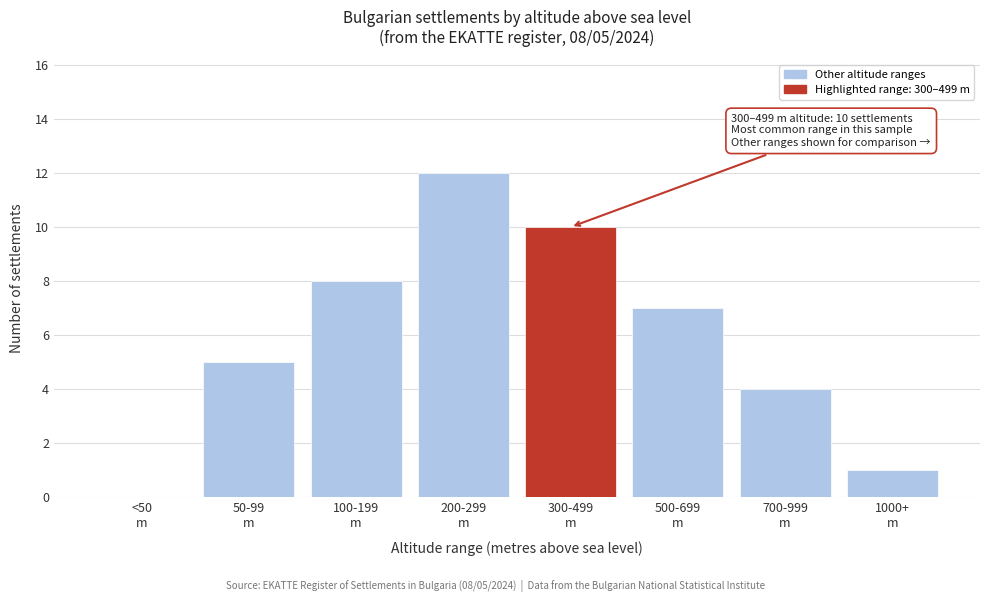

What is the sum of all values?

47